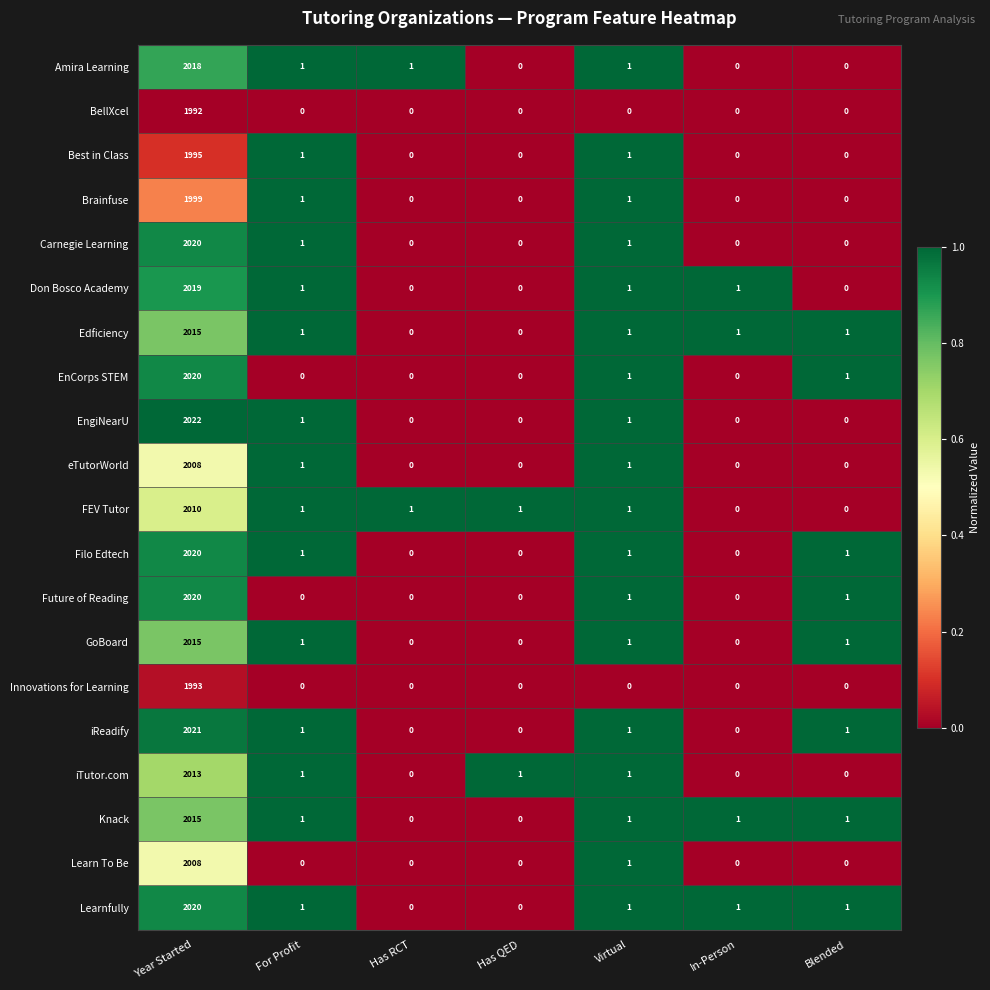

What is the difference between the maximum and minimum values in the eTutorWorld series?

2008